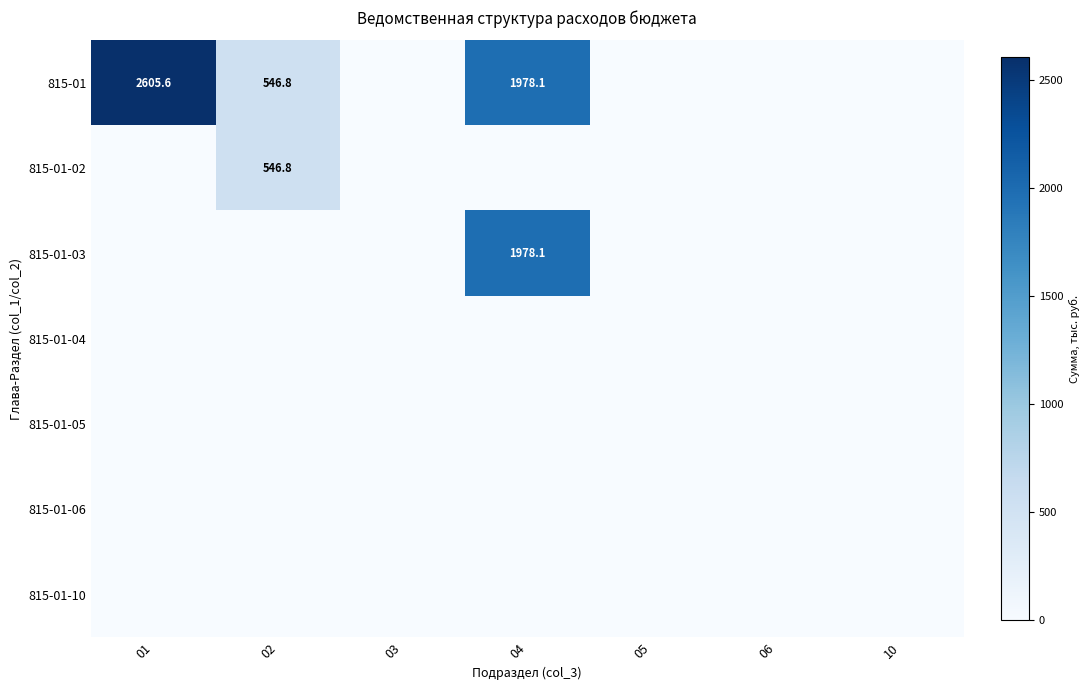

True or false: 815-01 has a value of 2605.6 at 01.

True